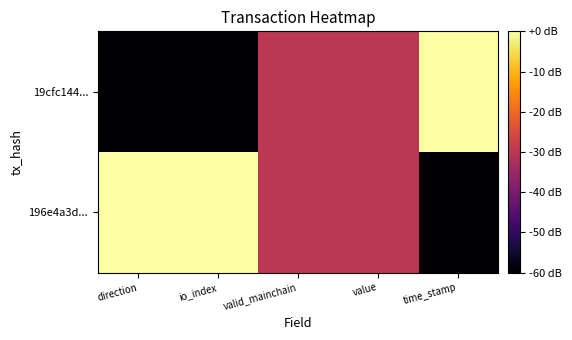

Between direction and time_stamp, which is larger?

time_stamp